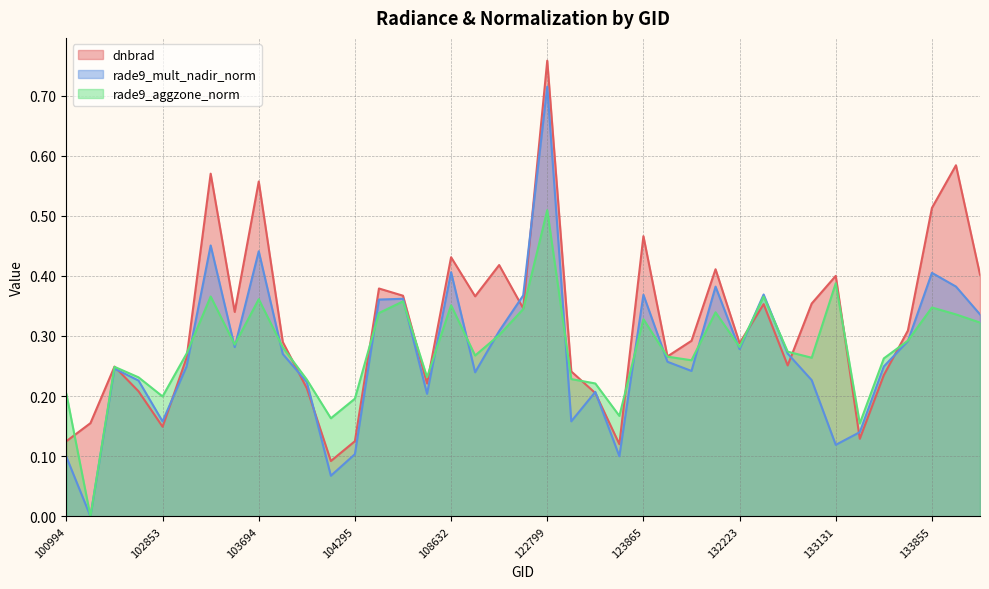

Rank the series at 102732 from lowest to highest value.

dnbrad, rade9_mult_nadir_norm, rade9_aggzone_norm